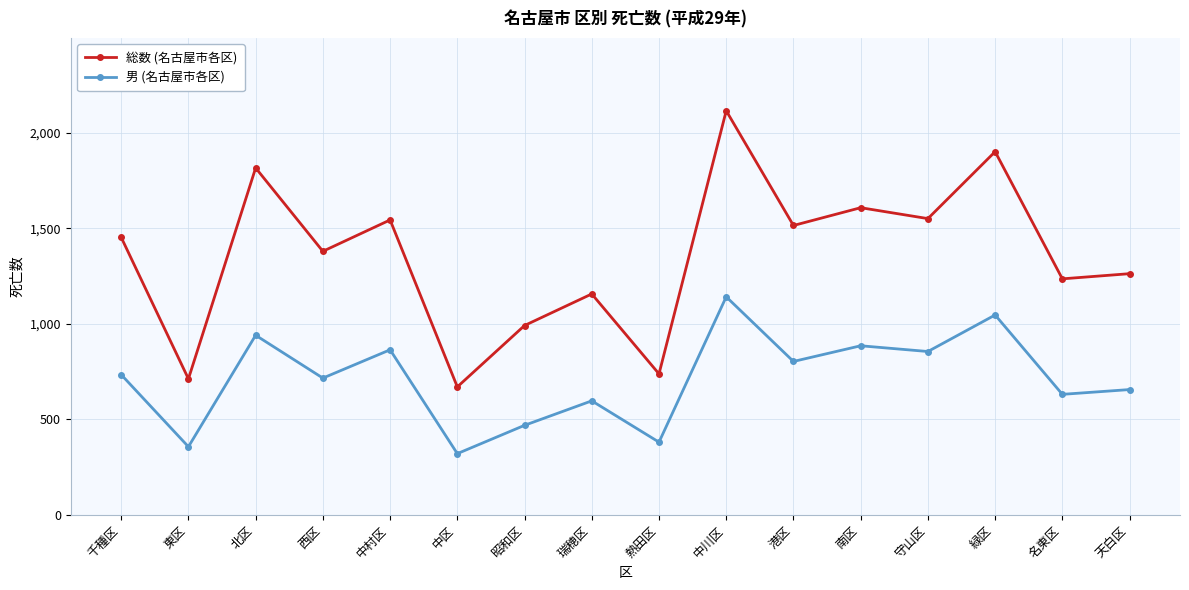

What value does the 男 (名古屋市各区) series have at 中区, to the nearest 10?

320